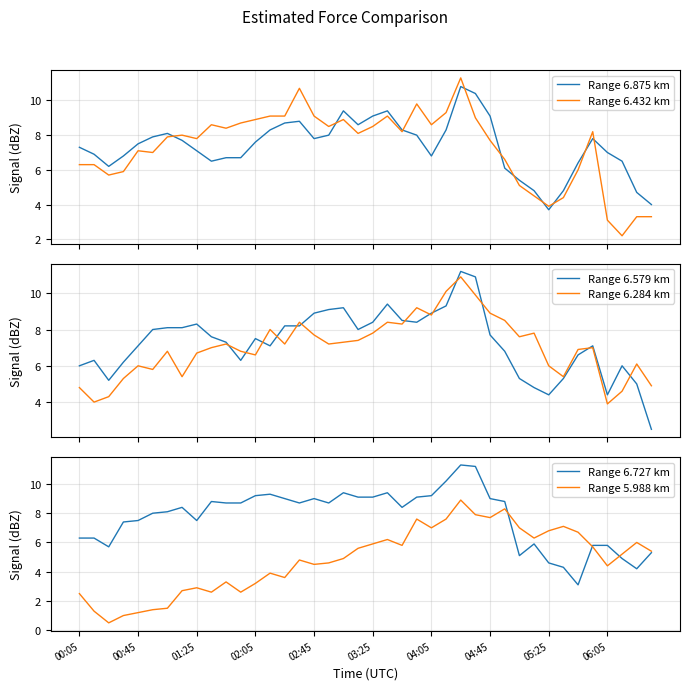

What are all the series names shown in the legend?

Range 6.875 km, Range 6.432 km, Range 6.579 km, Range 6.284 km, Range 6.727 km, Range 5.988 km